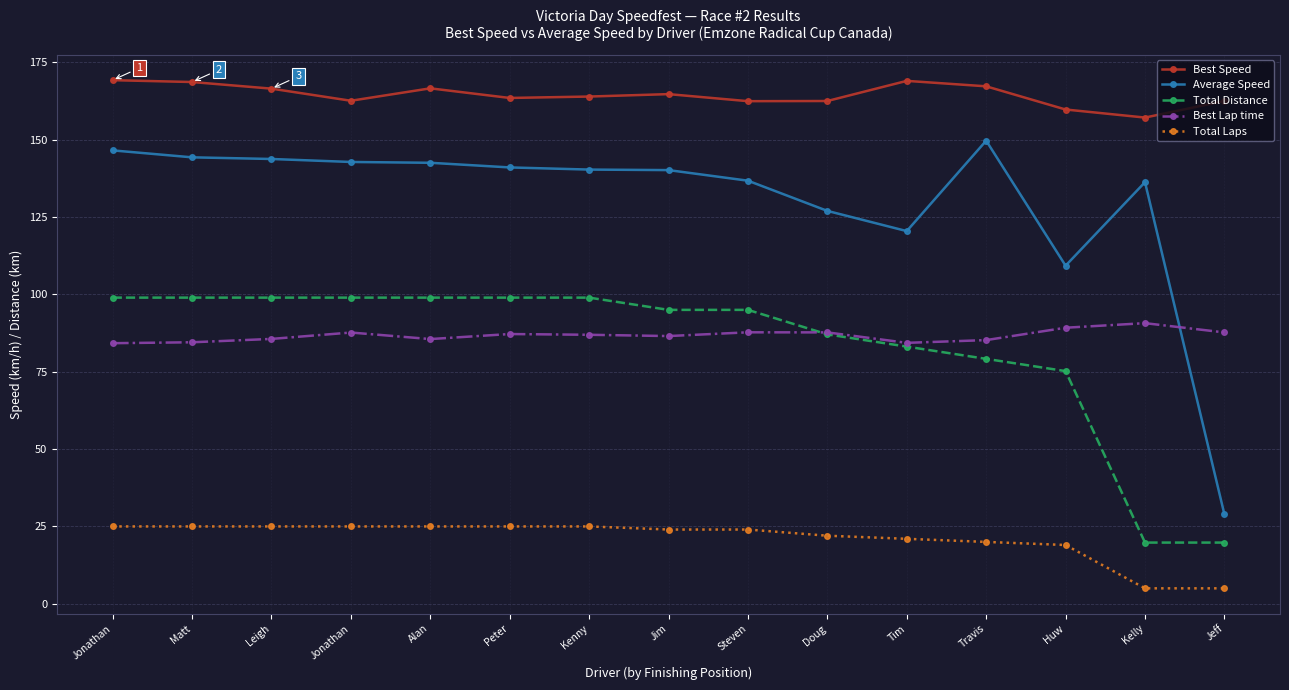

At which category is the sum across all series the highest?

Jonathan